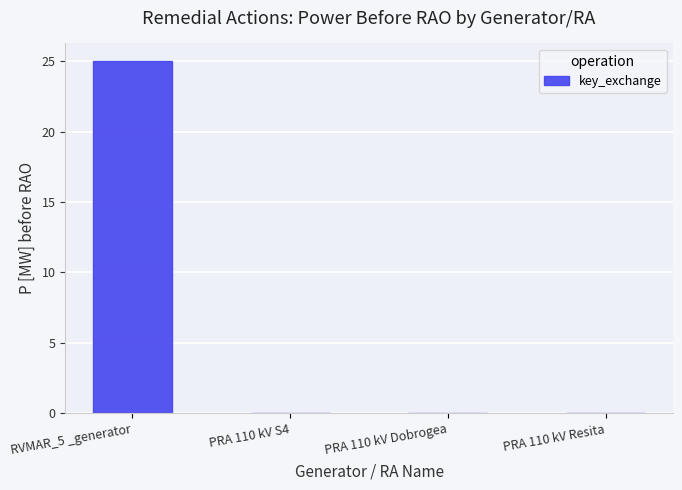

Count the values in the range 0 to 25.

4